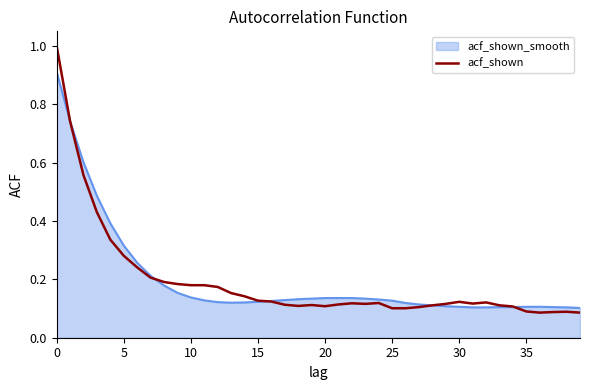

What is the greatest value displayed?

1.0